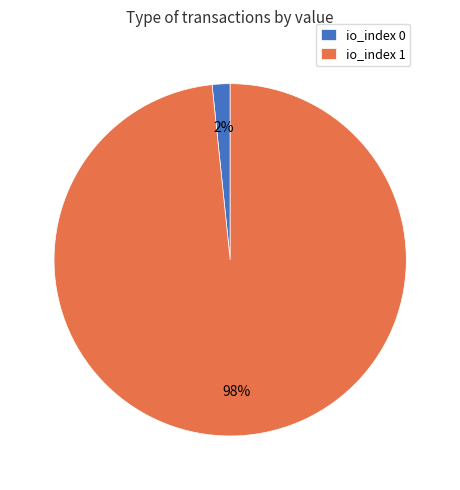

To the nearest percent, what percentage of the pie is io_index 1?

98%